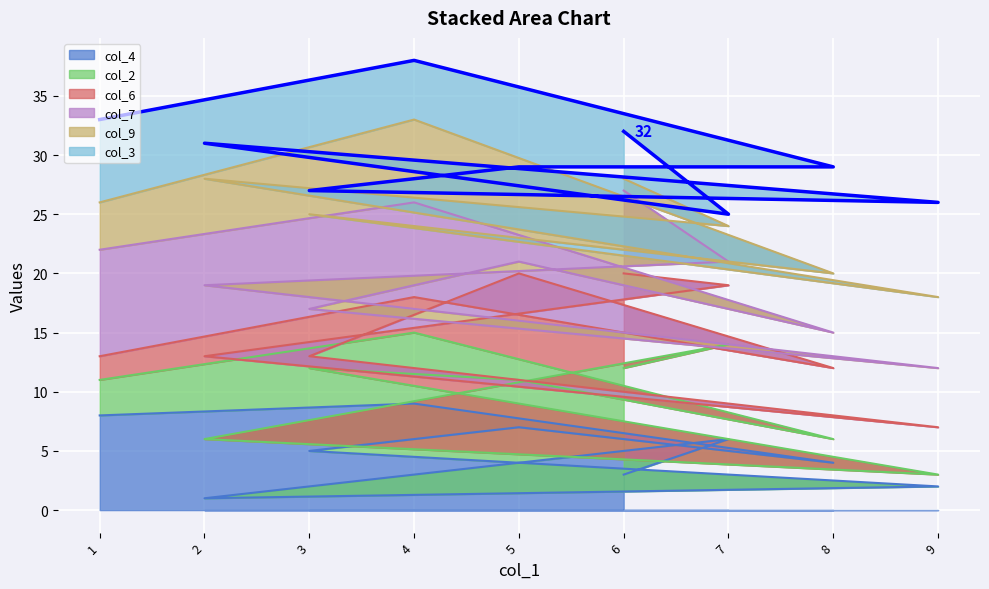

Which category has the highest value across all series?

4